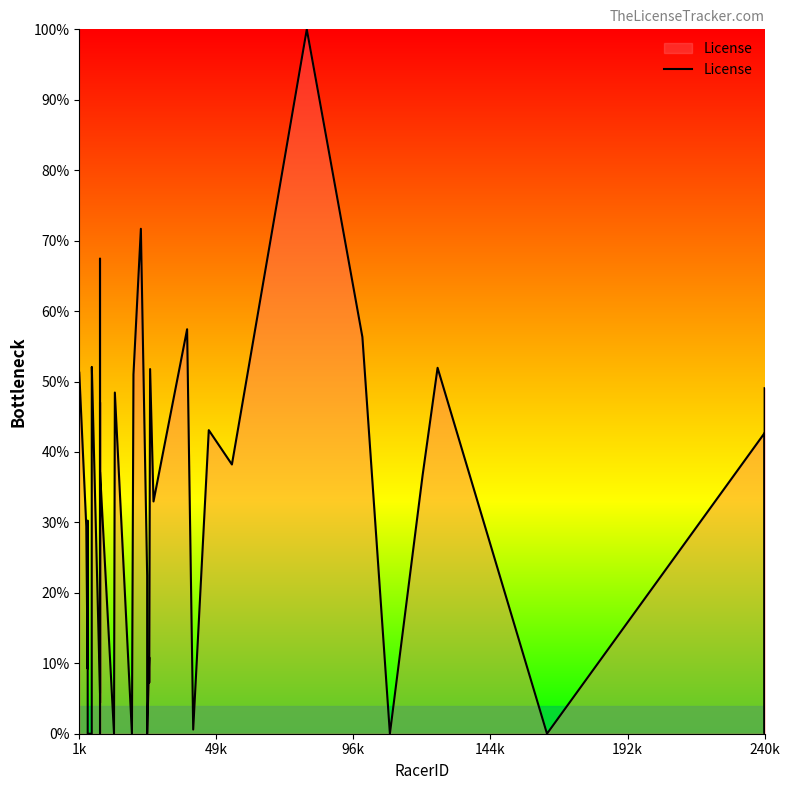

What is the greatest value displayed?

100.0